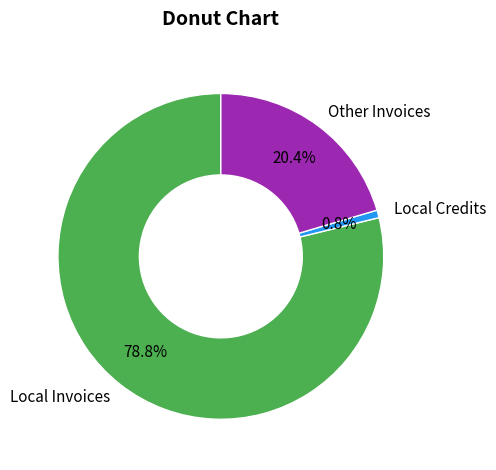

Does Local Invoices represent more than half of the total?

Yes